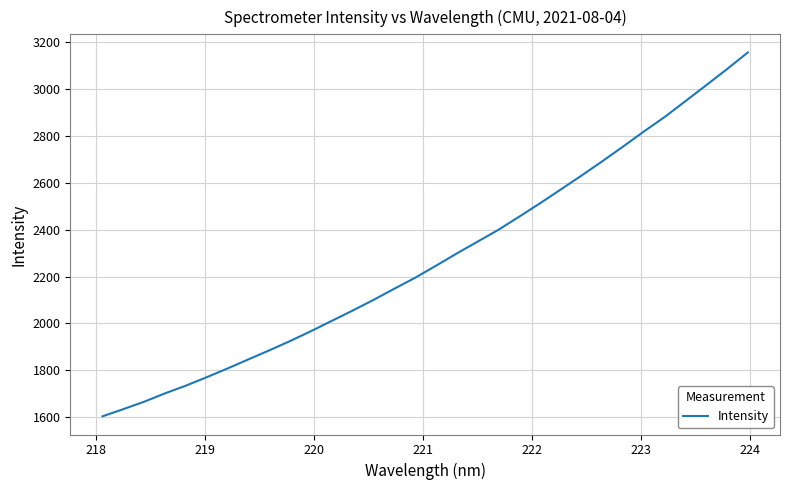

What is the minimum value shown in the chart?

1603.7